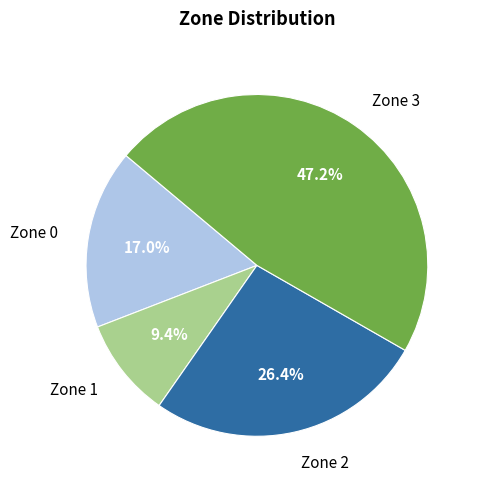

Does any single category account for the majority?

No